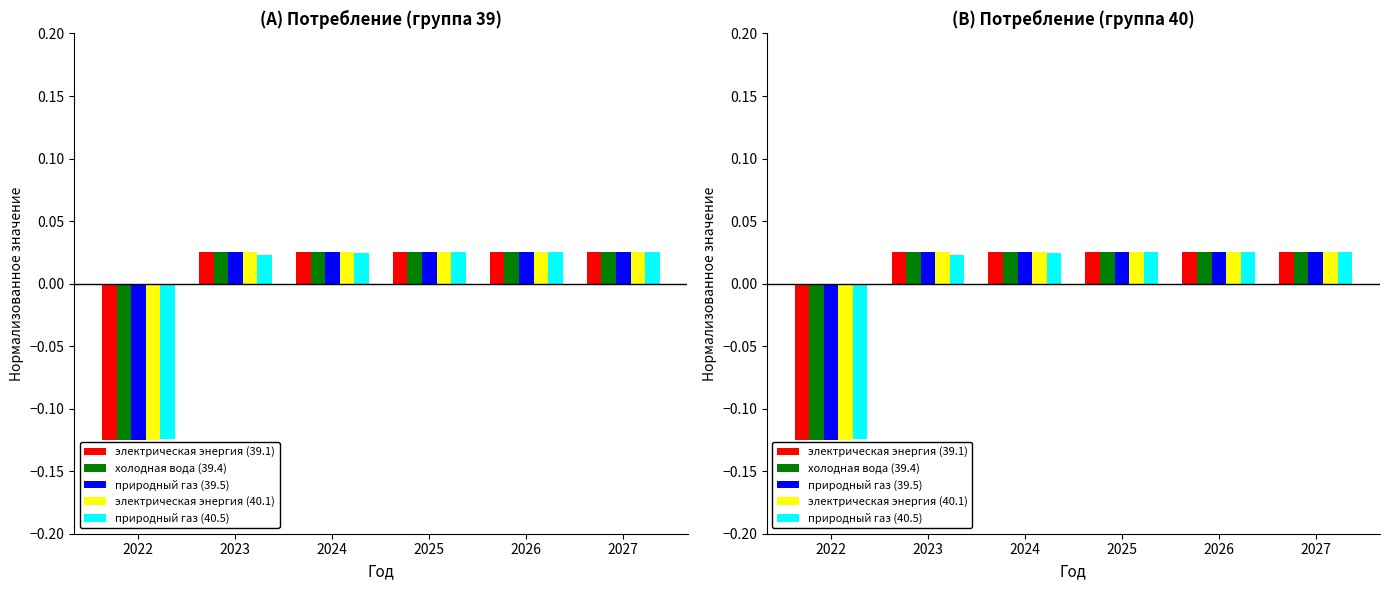

Is the value of электрическая энергия (40.1) at 2026 greater than the value of холодная вода (39.4) at 2022?

Yes